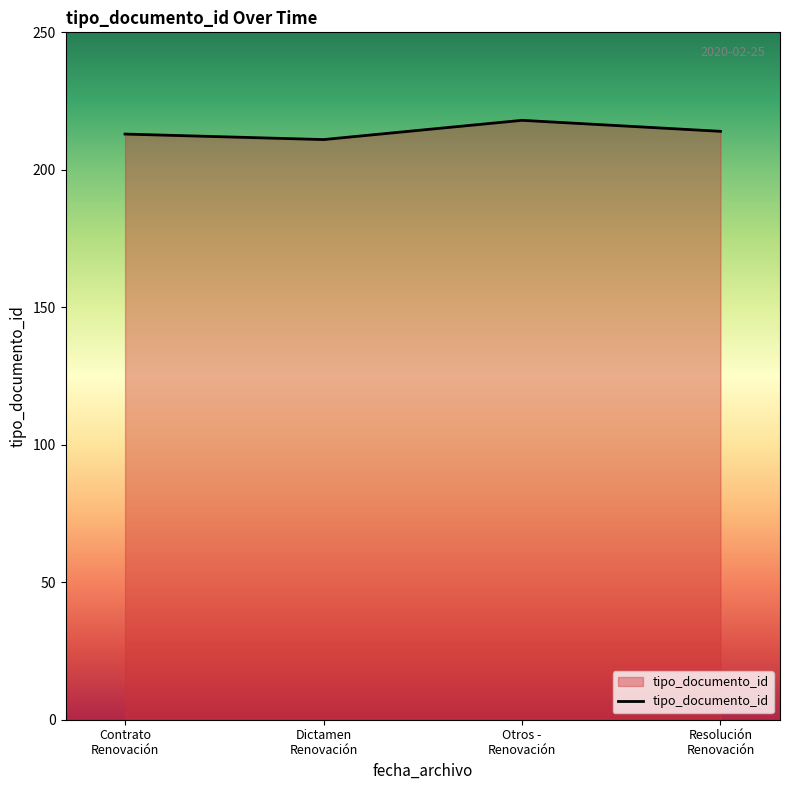

What is the greatest value displayed?

218